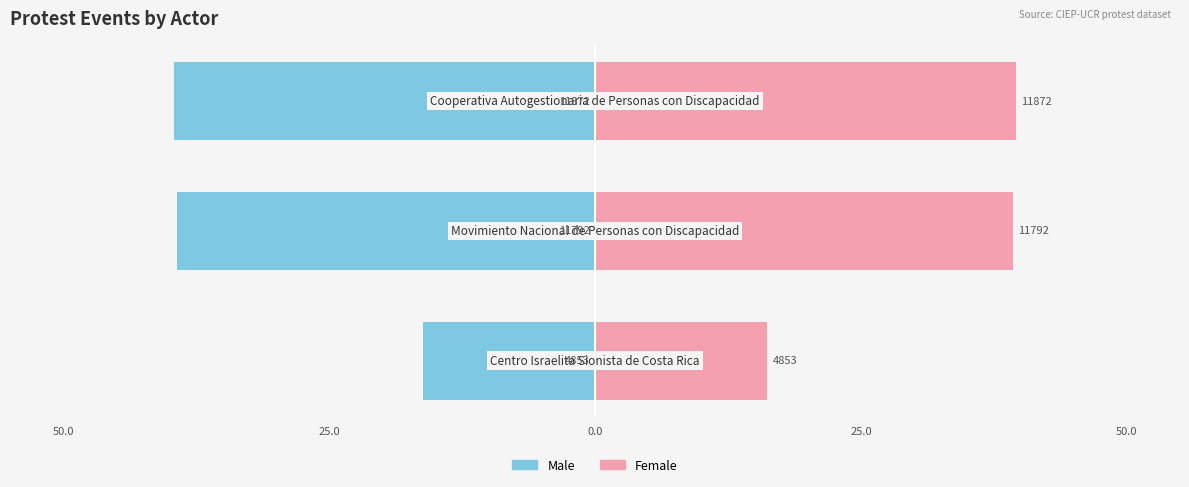

Reading left to right, extract all data points from this chart.

Male: -16.2	-39.3	-39.6
Female: 16.2	39.3	39.6